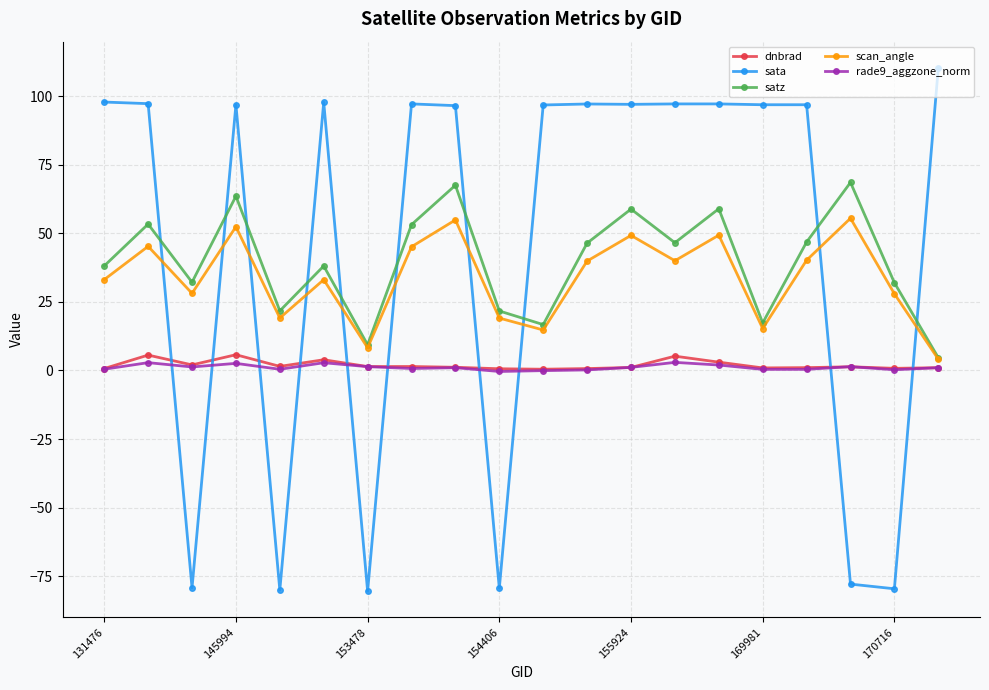

What is the highest value of the sata series?

110.3